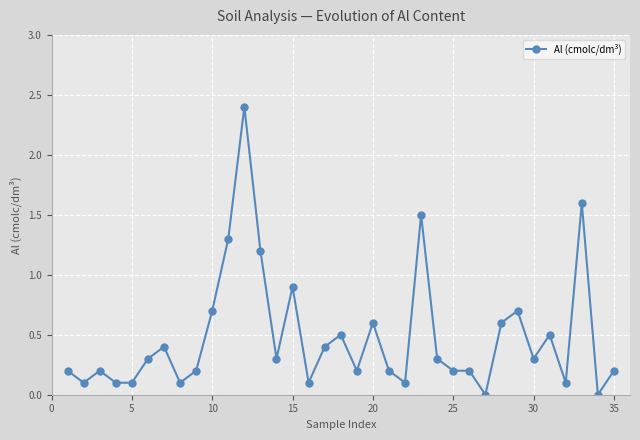

What is the value of the 16th point from the left?

0.1